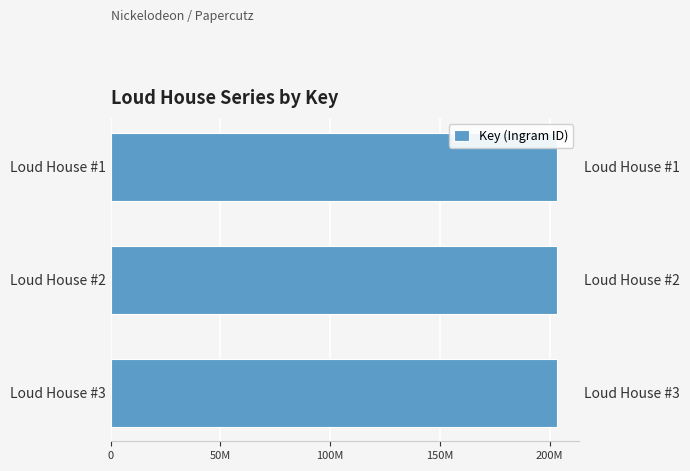

How many series are shown in this chart?

1